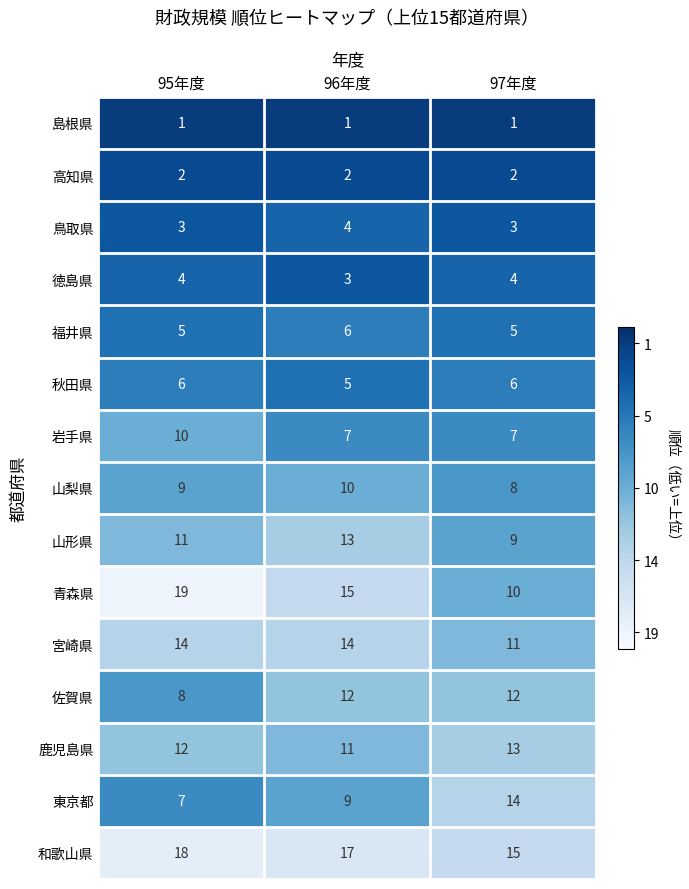

Which series has the largest range (max minus min)?

青森県